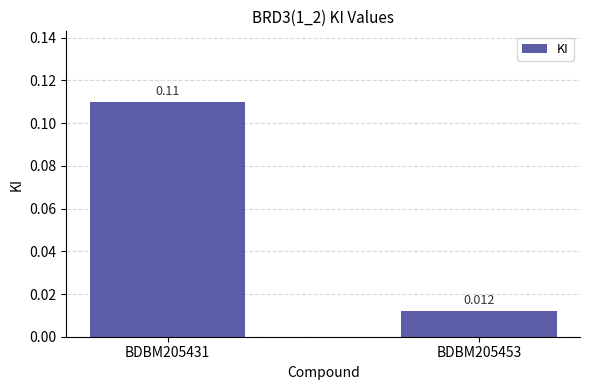

The chart shows a value of 0.1 at BDBM205431. True or false?

True